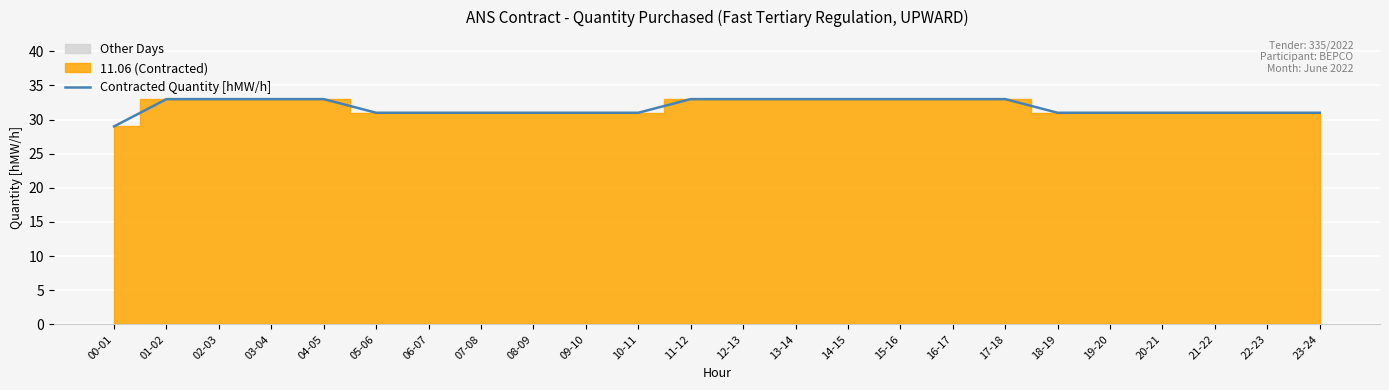

Reading right to left, what are all the values shown in this chart?

23-24=31	22-23=31	21-22=31	20-21=31	19-20=31	18-19=31	17-18=33	16-17=33	15-16=33	14-15=33	13-14=33	12-13=33	11-12=33	10-11=31	09-10=31	08-09=31	07-08=31	06-07=31	05-06=31	04-05=33	03-04=33	02-03=33	01-02=33	00-01=29